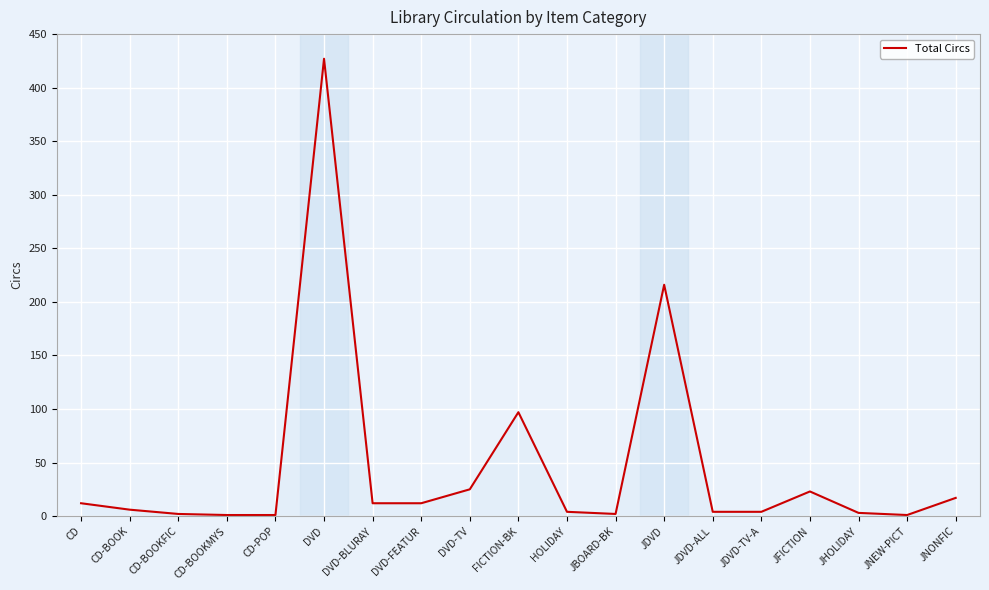

Is it true that the value at JDVD is 216?

True